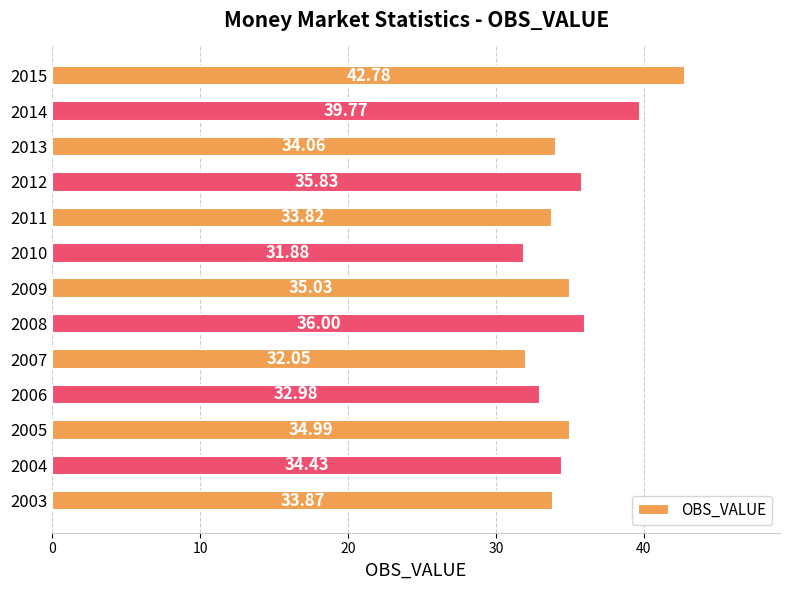

What is the sum of all values?

457.5